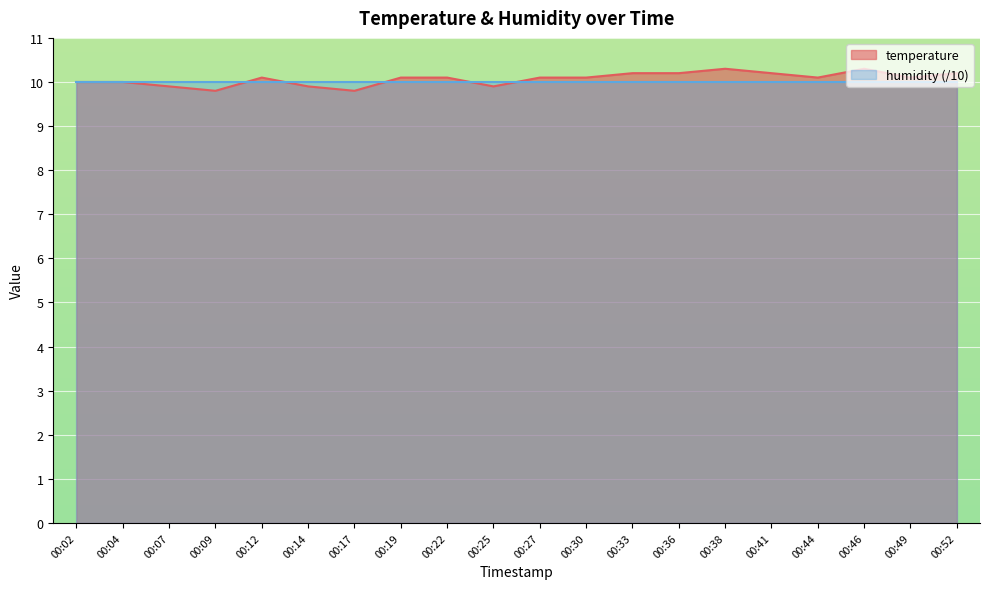

How many points are higher than both their immediate neighbors (excluding endpoints)?

3